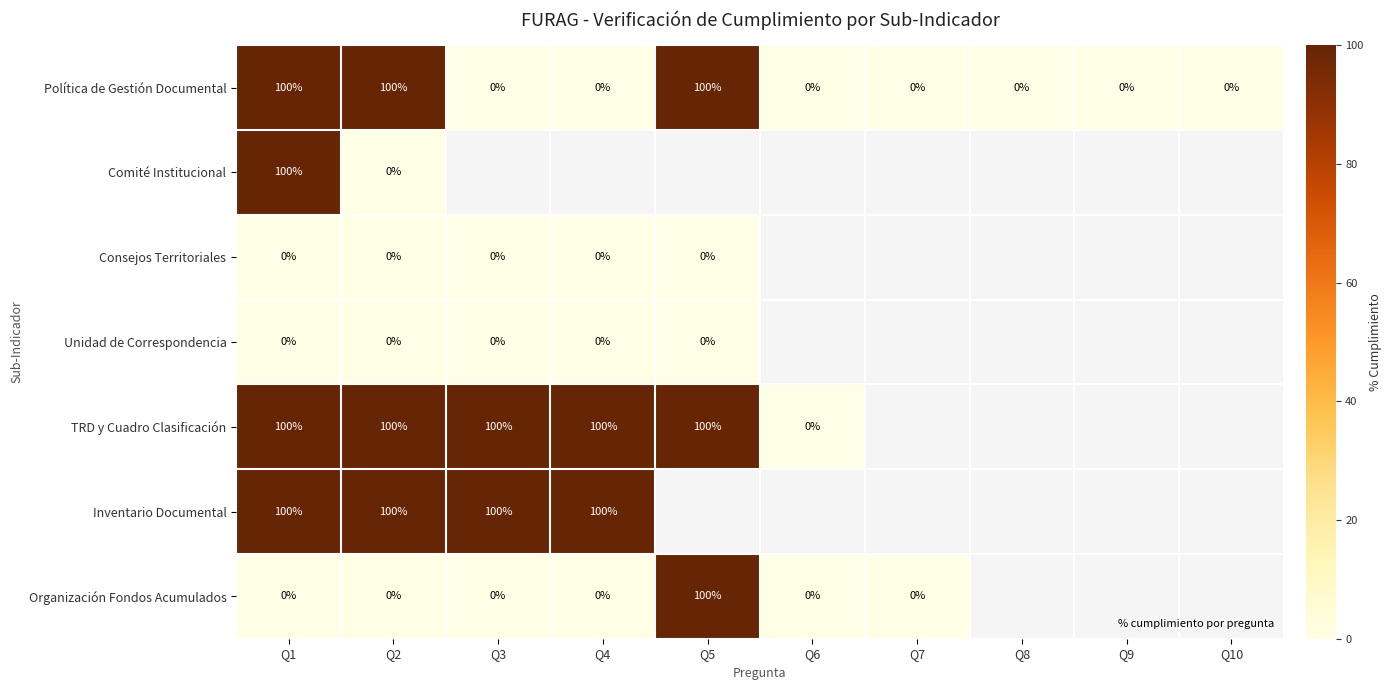

How many series are shown in this chart?

7